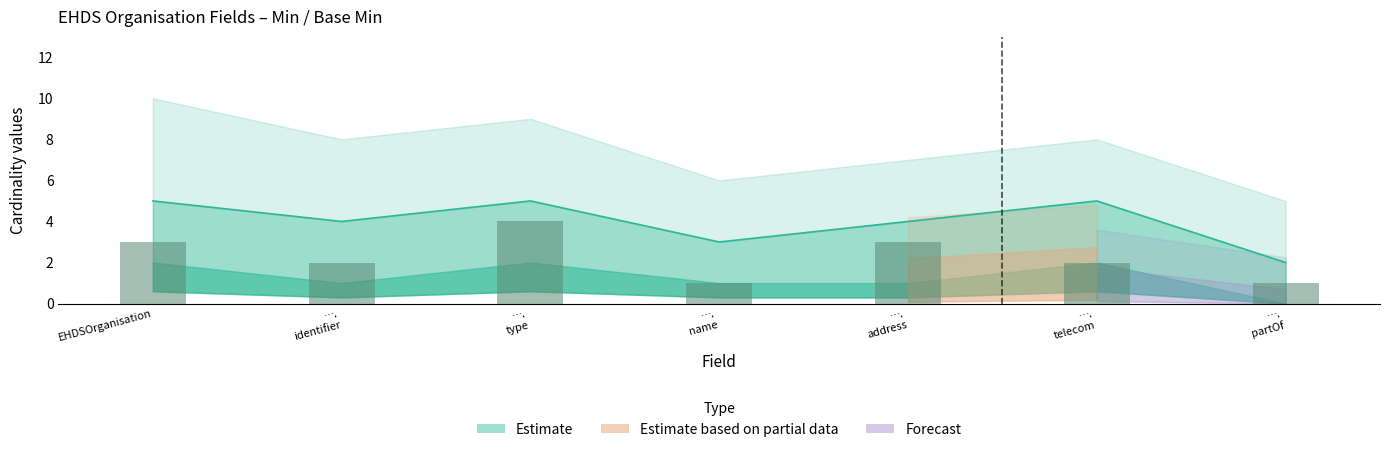

Which label corresponds to the largest value in the chart?

….
type